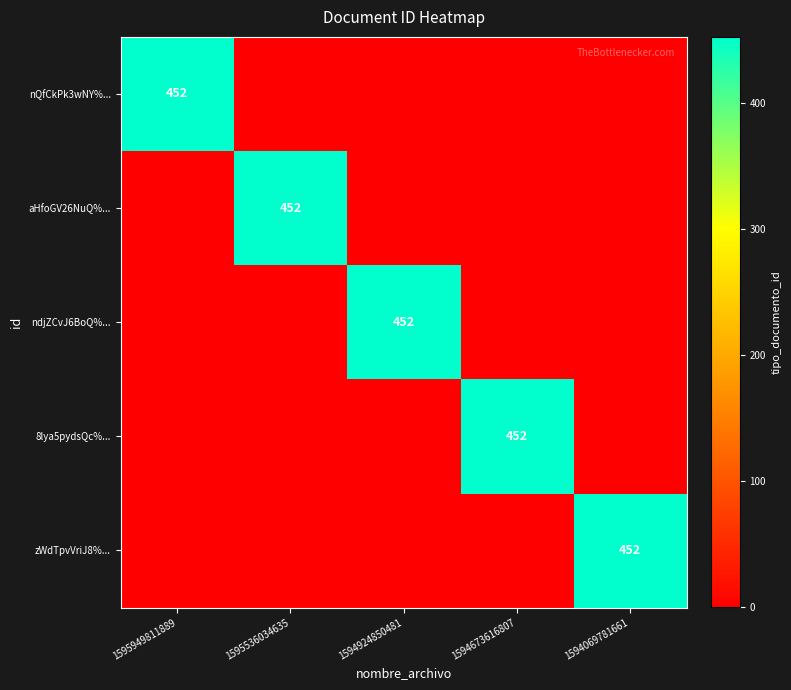

The zWdTpvVriJ8%... series shows 796 at 1594069781661. True or false?

False